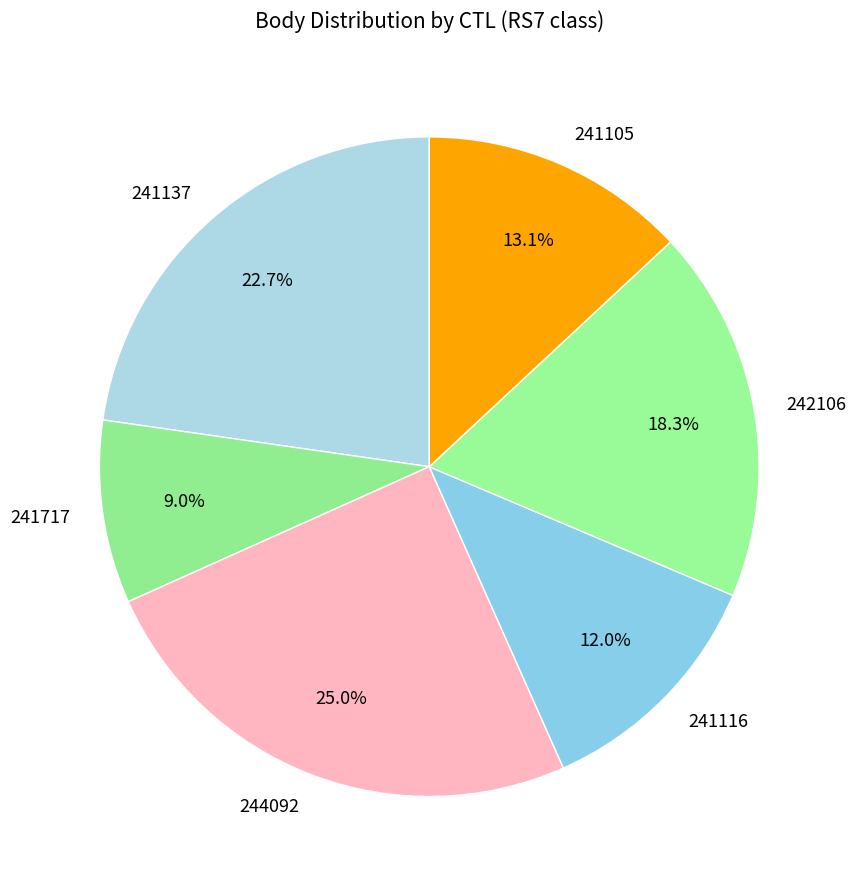

Does 241105 account for over 50% of the chart?

No